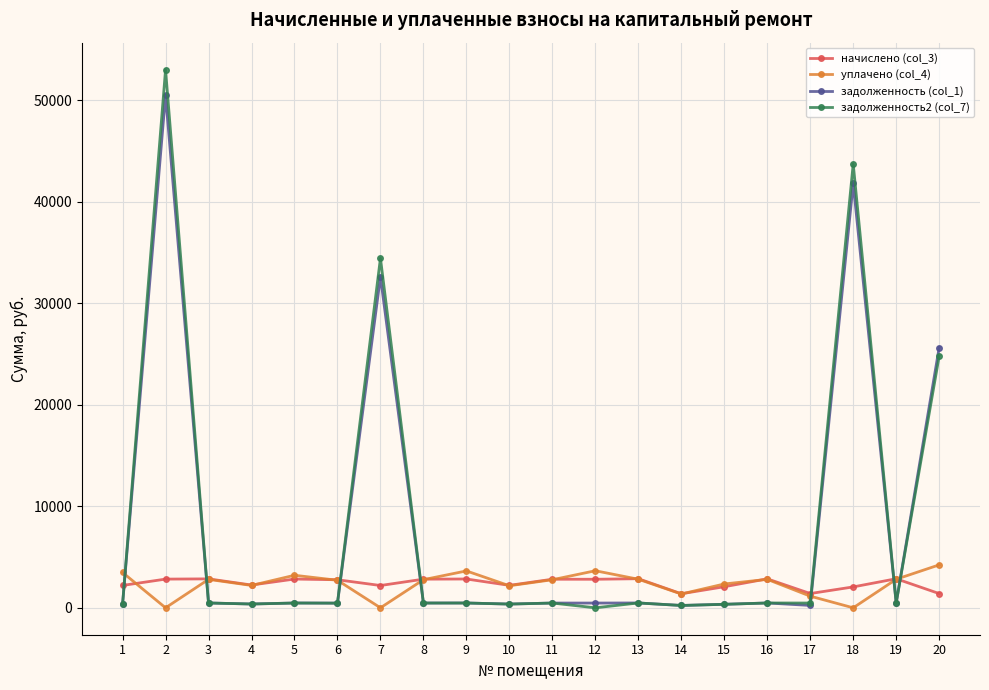

At how many categories does at least one series exceed 38987?

2